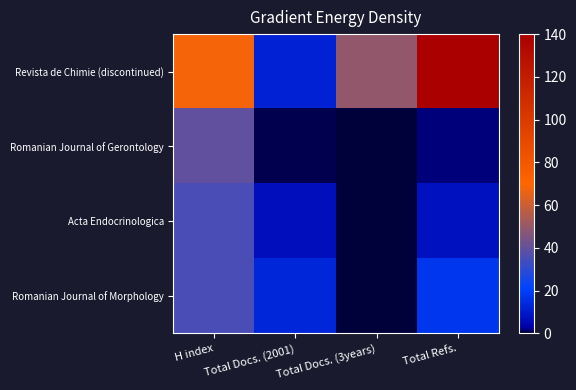

Reading left to right, transcribe all the data shown in this chart.

Revista de Chimie (discontinued): H index=67.9	Total Docs. (2001)=12.2	Total Docs. (3years)=49.3	Total Refs.=140.0
Romanian Journal of Gerontology: H index=39.9	Total Docs. (2001)=0.7	Total Docs. (3years)=0.4	Total Refs.=2.1
Acta Endocrinologica: H index=35.4	Total Docs. (2001)=6.7	Total Docs. (3years)=0.0	Total Refs.=8.1
Romanian Journal of Morphology: H index=35.0	Total Docs. (2001)=13.3	Total Docs. (3years)=0.0	Total Refs.=17.5